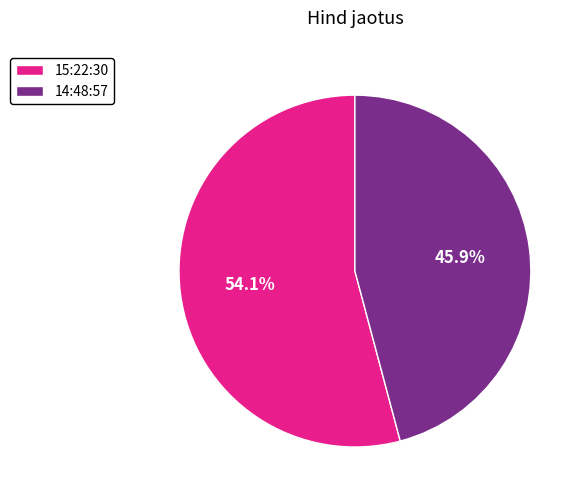

Which slice is the smallest?

14:48:57